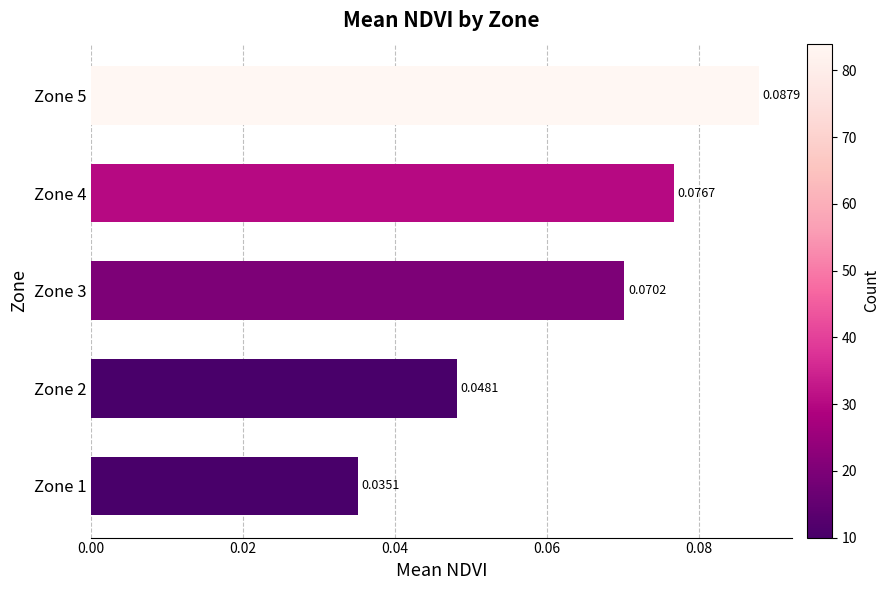

Which has a higher value, Zone 3 or Zone 5?

Zone 5